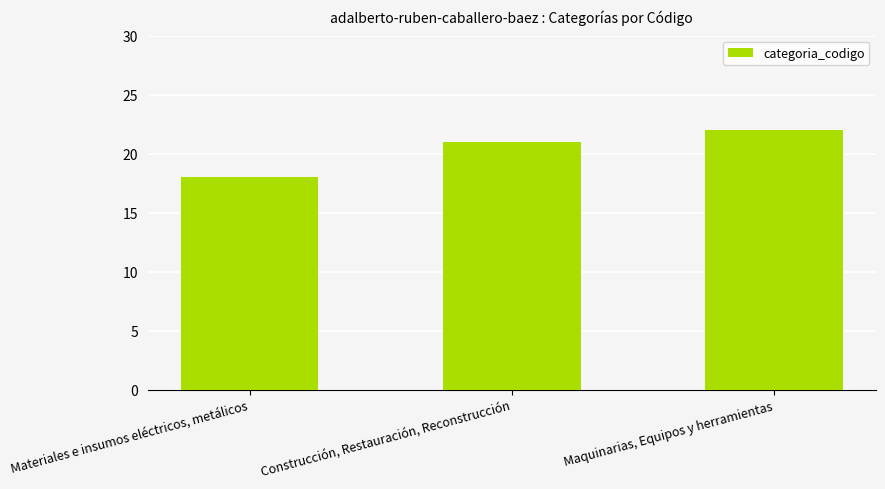

True or false: the data shows 31 at Maquinarias, Equipos y herramientas.

False